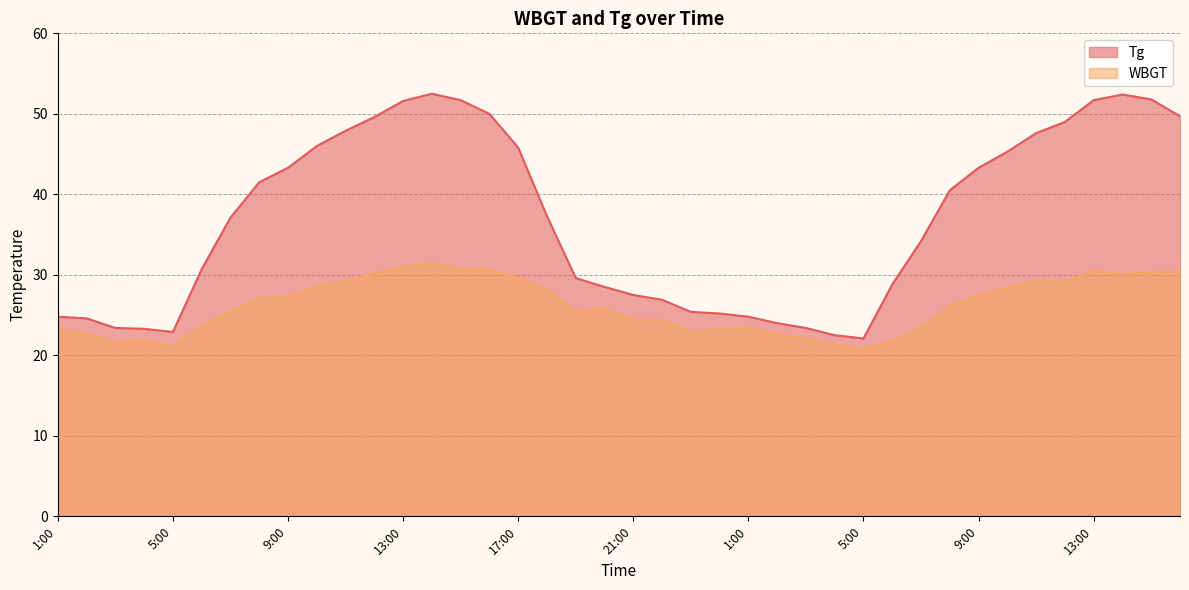

What is the label of the 21st point from the right?

20:00